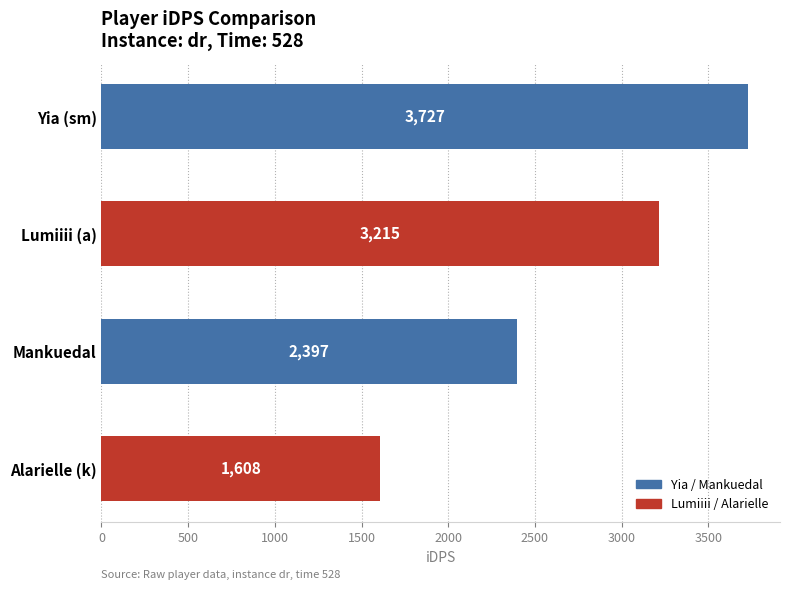

What is the greatest value displayed?

3727.3